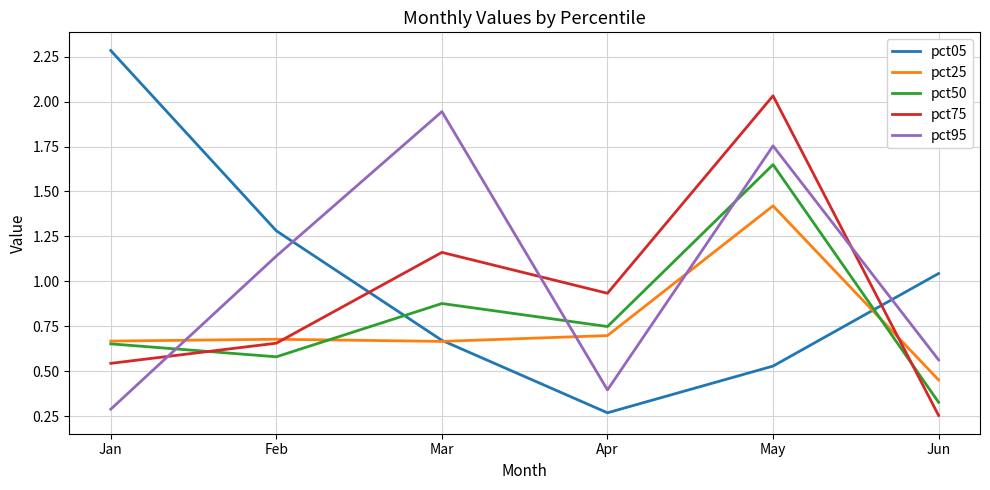

Which series ends up on top after the final intersection of pct05 and pct25?

pct05